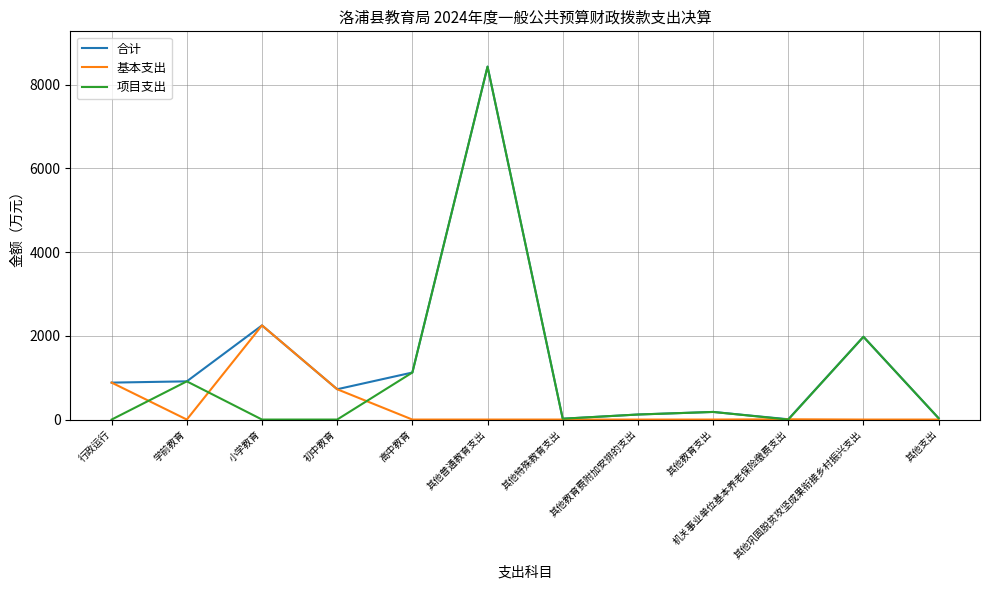

Is it true that 合计 equals 8429.7 at 其他普通教育支出?

True